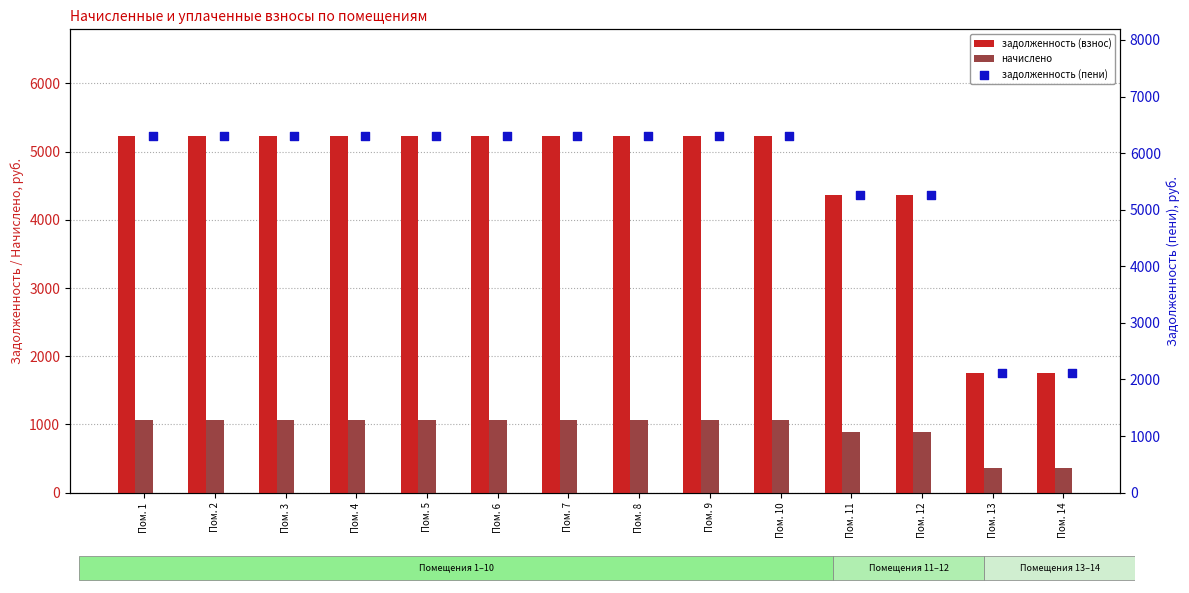

Which series has the largest Y range (max minus min)?

задолженность (пени)